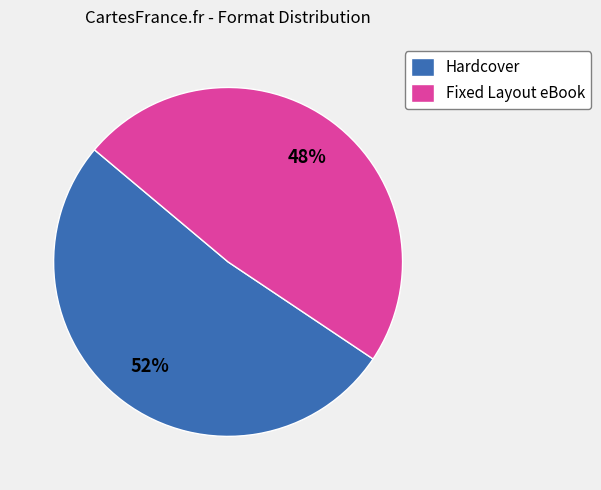

To the nearest percent, what is the average slice percentage?

50%